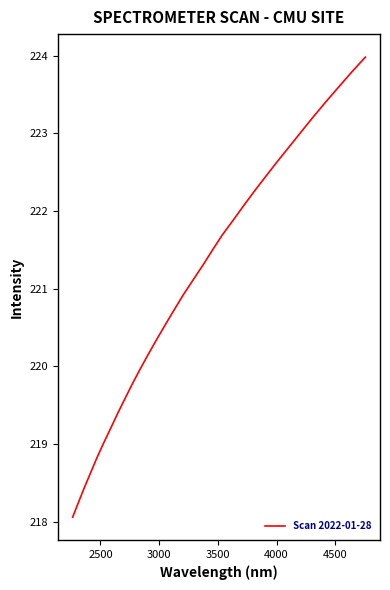

What is the sum of all values?

7072.7